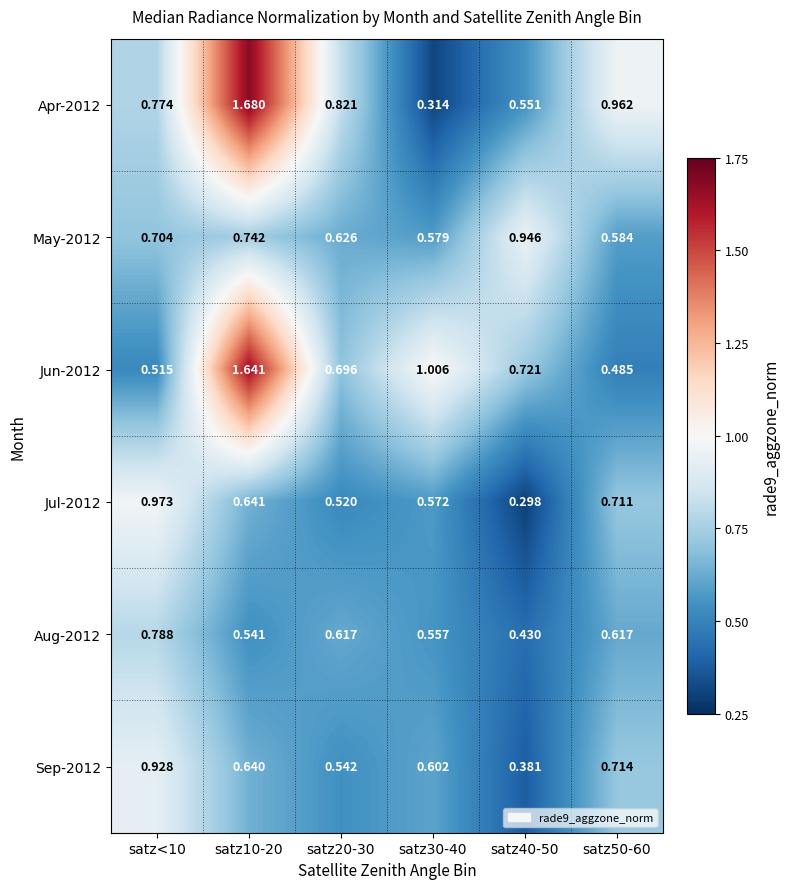

Reading left to right, list all the values displayed in this chart.

Apr-2012: satz<10=0.8	satz10-20=1.7	satz20-30=0.8	satz30-40=0.3	satz40-50=0.6	satz50-60=1.0
May-2012: satz<10=0.7	satz10-20=0.7	satz20-30=0.6	satz30-40=0.6	satz40-50=0.9	satz50-60=0.6
Jun-2012: satz<10=0.5	satz10-20=1.6	satz20-30=0.7	satz30-40=1.0	satz40-50=0.7	satz50-60=0.5
Jul-2012: satz<10=1.0	satz10-20=0.6	satz20-30=0.5	satz30-40=0.6	satz40-50=0.3	satz50-60=0.7
Aug-2012: satz<10=0.8	satz10-20=0.5	satz20-30=0.6	satz30-40=0.6	satz40-50=0.4	satz50-60=0.6
Sep-2012: satz<10=0.9	satz10-20=0.6	satz20-30=0.5	satz30-40=0.6	satz40-50=0.4	satz50-60=0.7